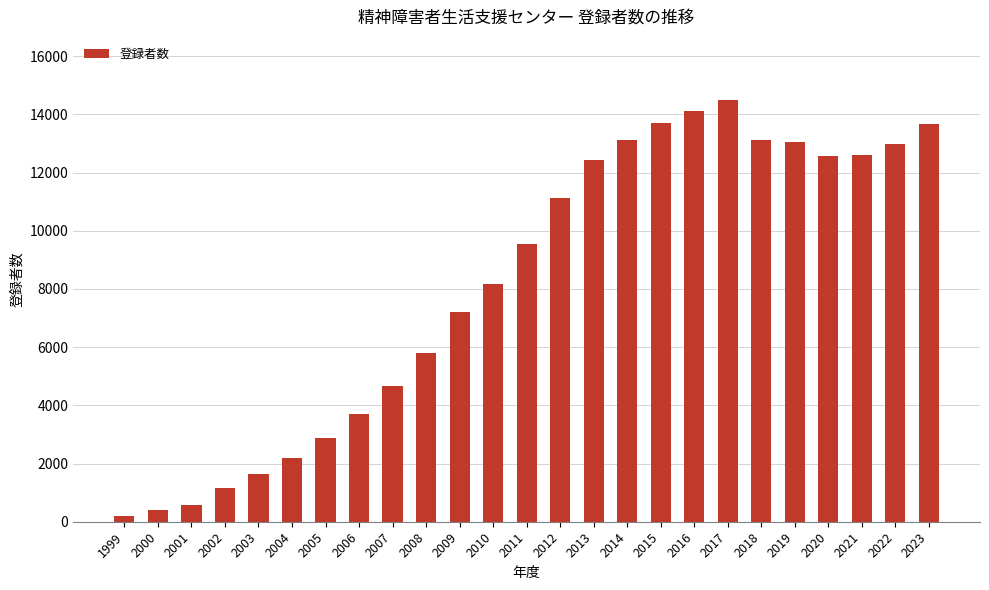

What is the average value?

8205